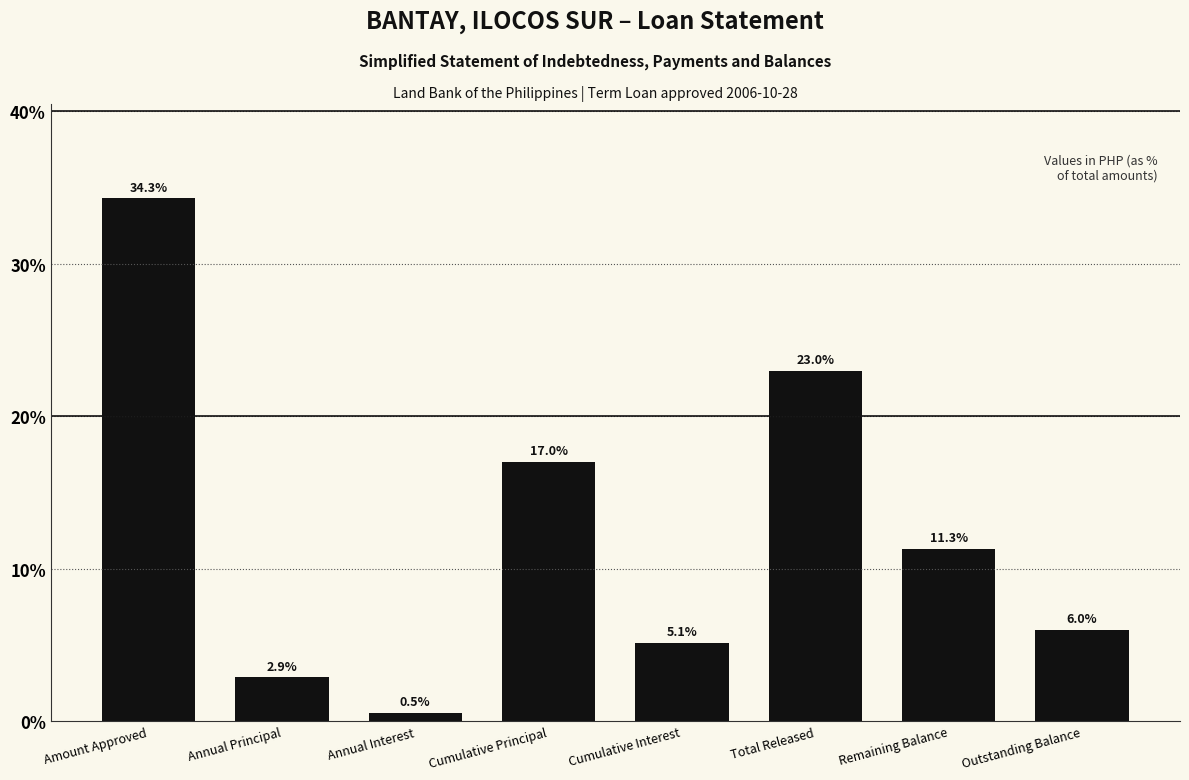

Reading left to right, what are all the values shown in this chart?

Amount Approved=34.3	Annual Principal=2.9	Annual Interest=0.5	Cumulative Principal=17.0	Cumulative Interest=5.1	Total Released=23.0	Remaining Balance=11.3	Outstanding Balance=6.0